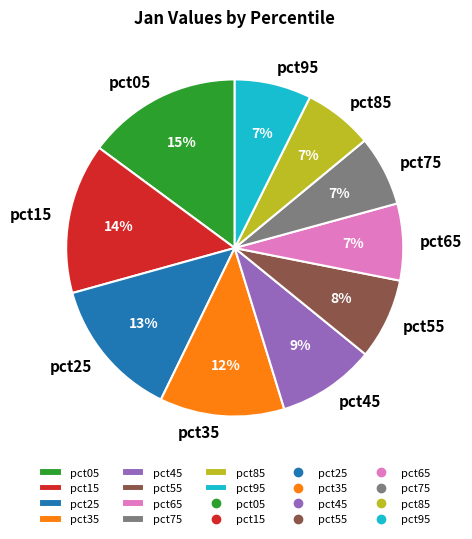

True or false: pct55 accounts for 2% of the total.

False